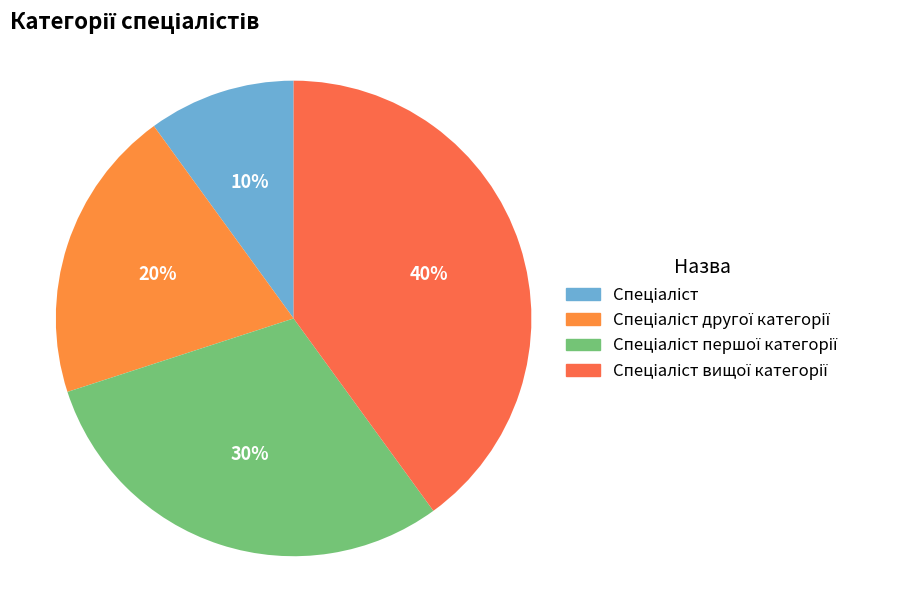

What percentage is the Спеціаліст slice, to the nearest percent?

10%